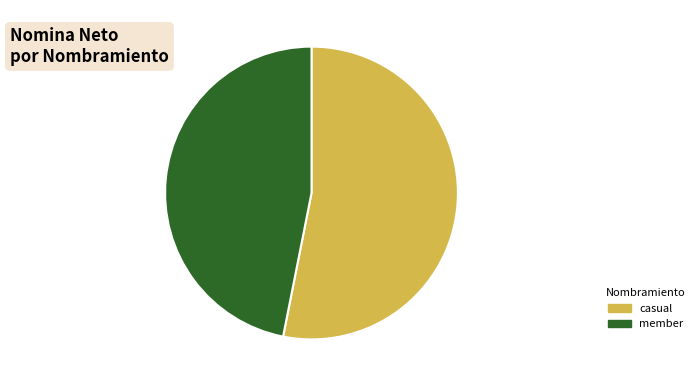

Rank the categories by value from highest to lowest.

casual, member